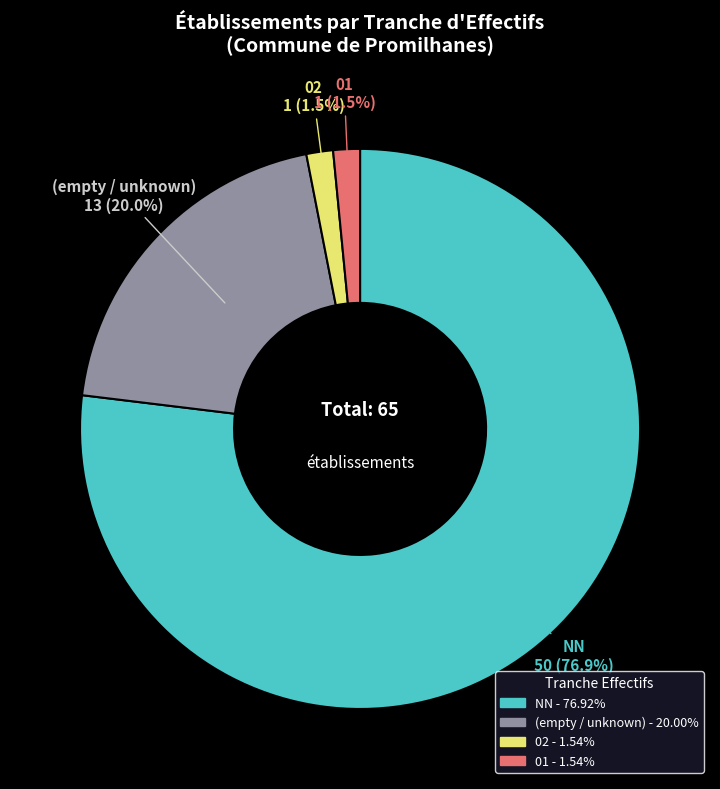

Does any single category account for the majority?

Yes